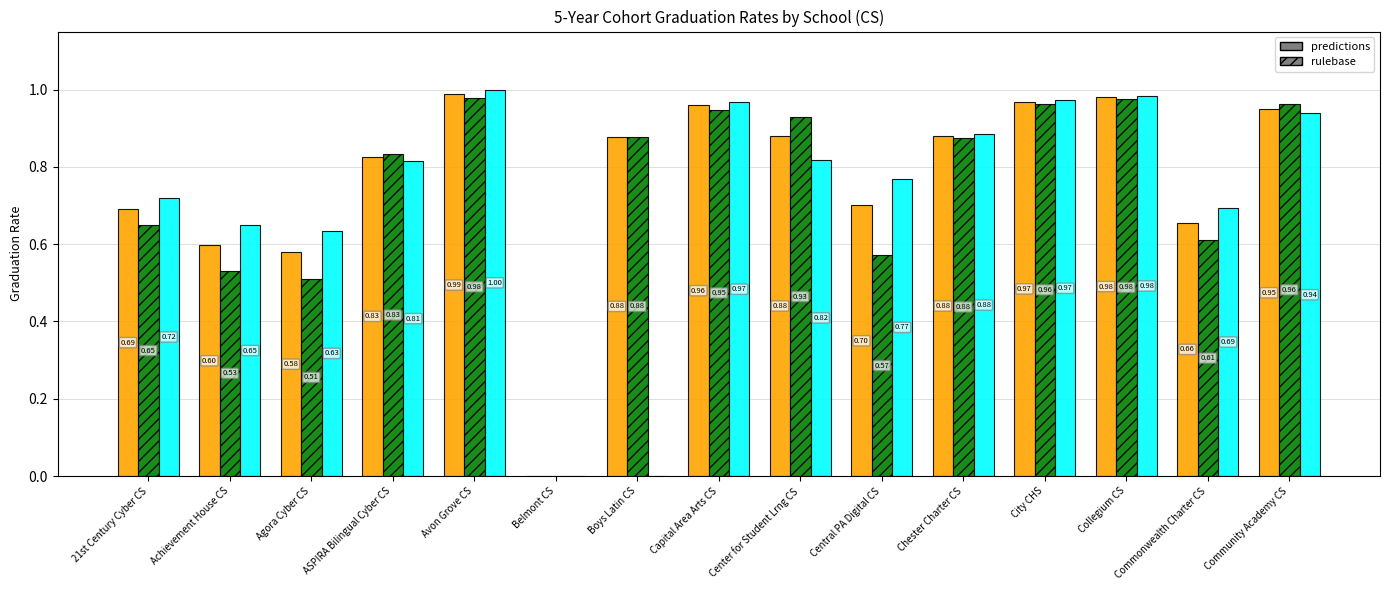

How many data points does each series have?

15